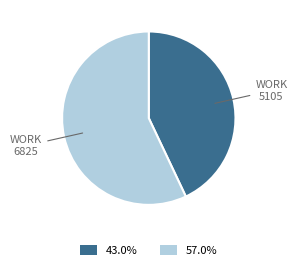

Which category has the biggest portion of the pie?

6825